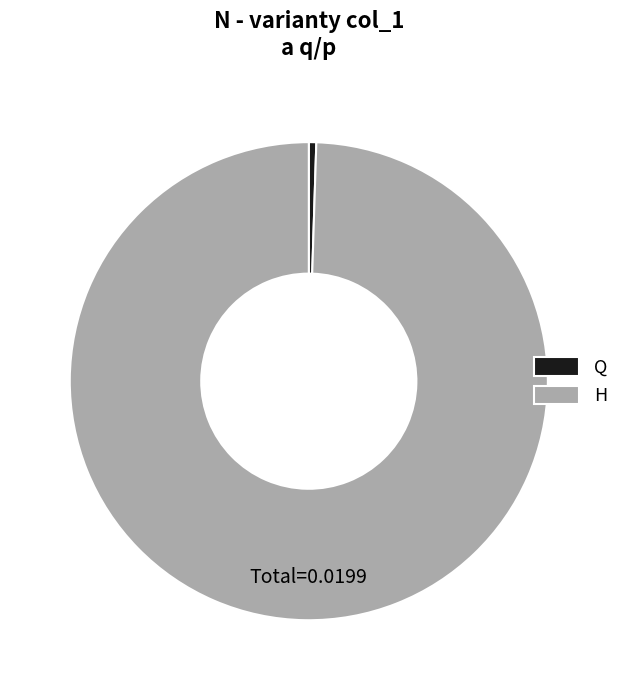

The Q slice represents 11% of the pie. True or false?

False